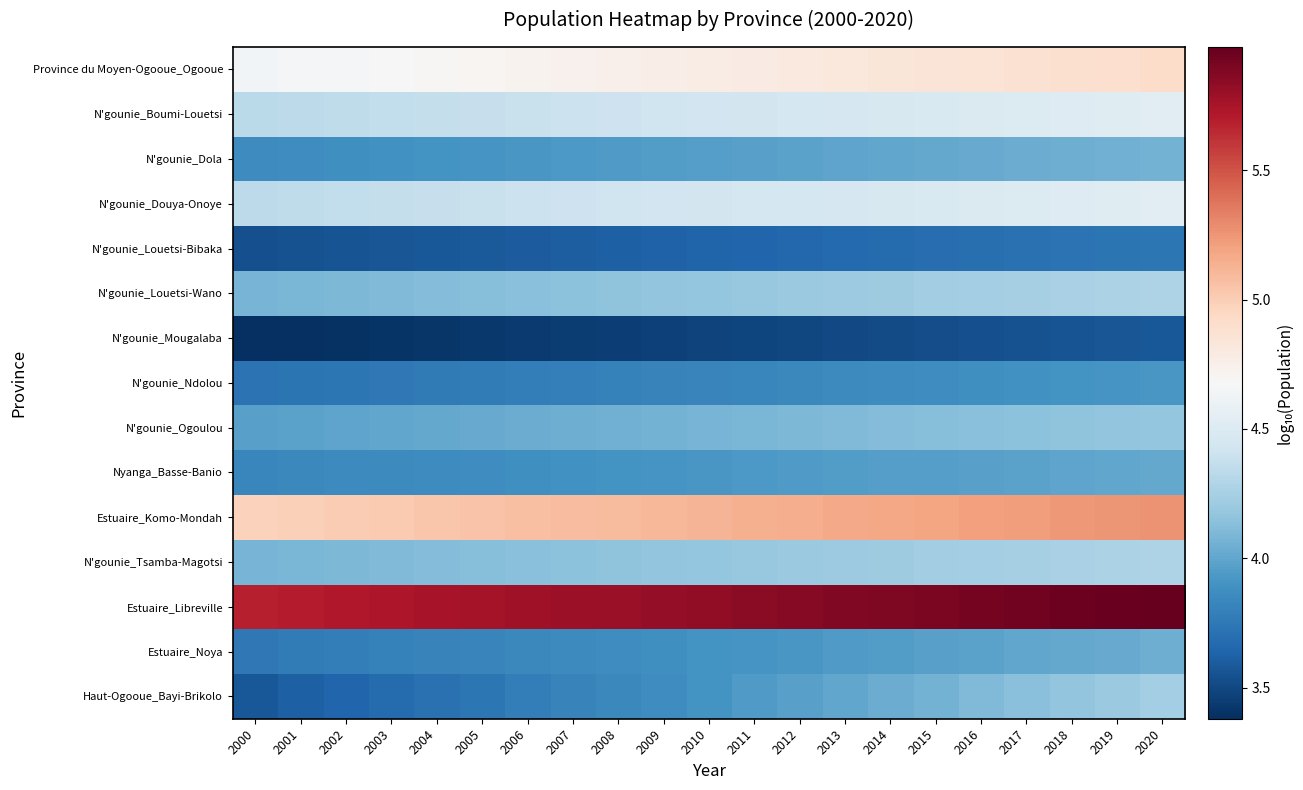

Rank the series at 2017 from lowest to highest value.

N'gounie_Mougalaba, N'gounie_Louetsi-Bibaka, N'gounie_Ndolou, Nyanga_Basse-Banio, Estuaire_Noya, N'gounie_Dola, Haut-Ogooue_Bayi-Brikolo, N'gounie_Ogoulou, N'gounie_Tsamba-Magotsi, N'gounie_Louetsi-Wano, N'gounie_Boumi-Louetsi, N'gounie_Douya-Onoye, Province du Moyen-Ogooue_Ogooue, Estuaire_Komo-Mondah, Estuaire_Libreville